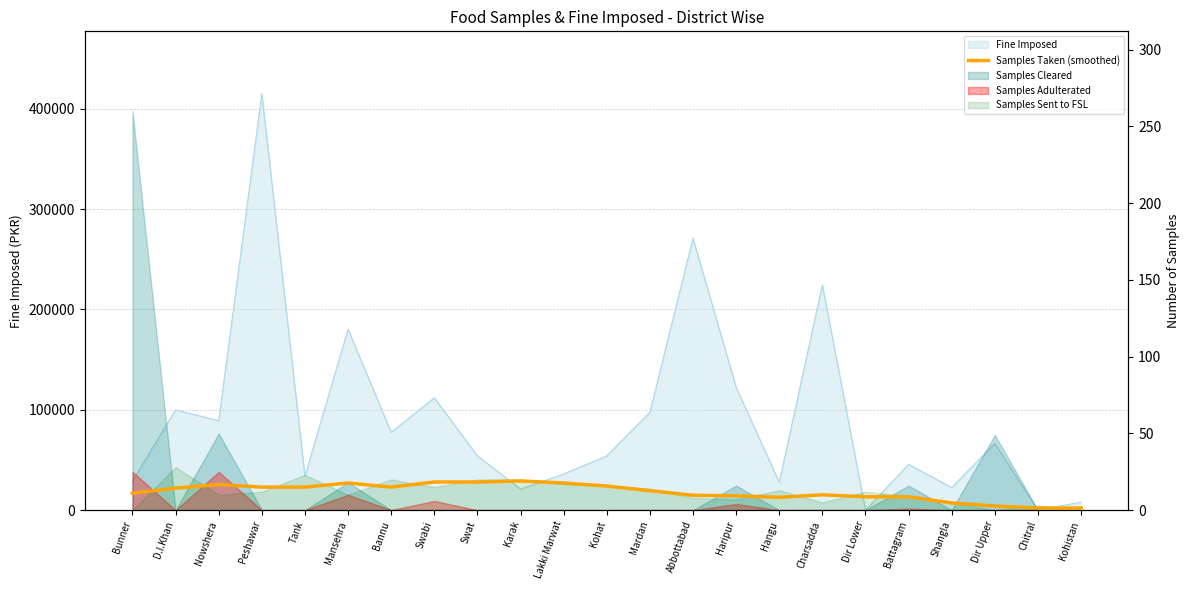

What is the change in value from Bunner to Peshawar?

+4.0